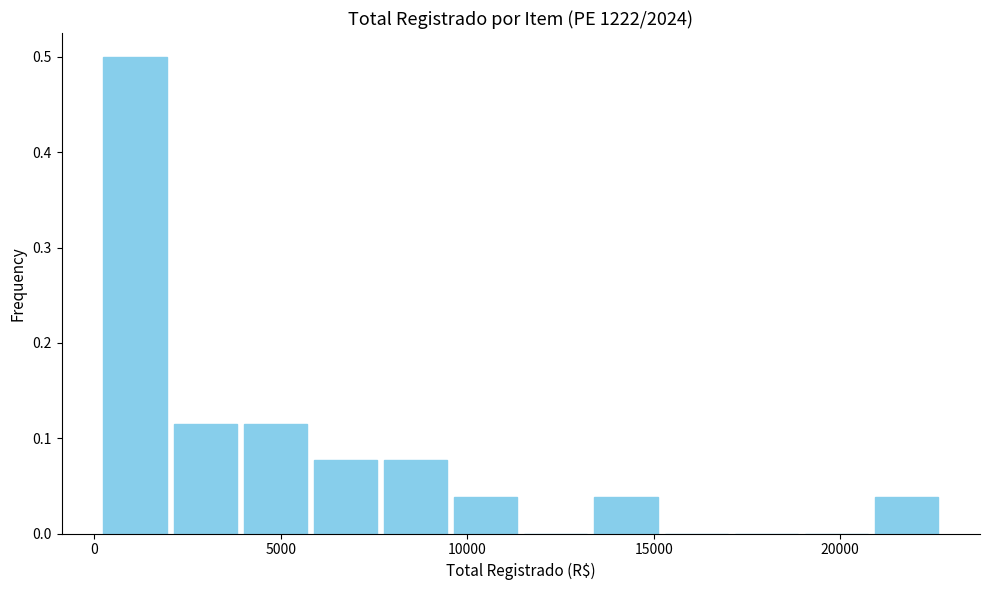

Around what value on the x-axis is the tallest bar? Give the approximate position of its centre, as read against the axis.

1000